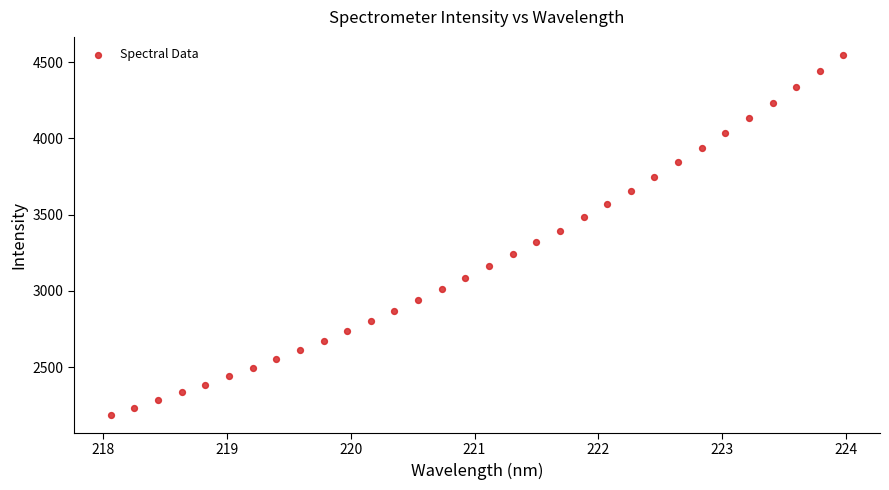

What is the range of Y values (max minus min)?

2361.4